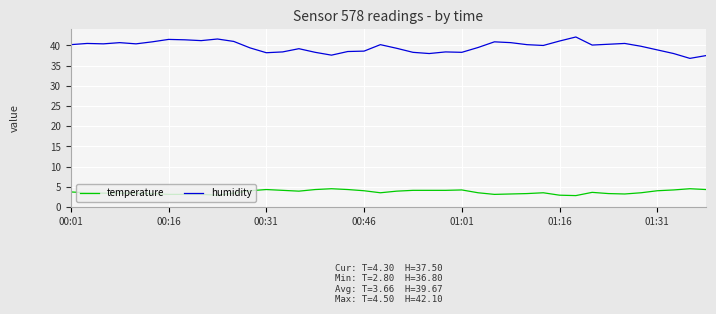

What is the maximum value shown in the chart?

42.1